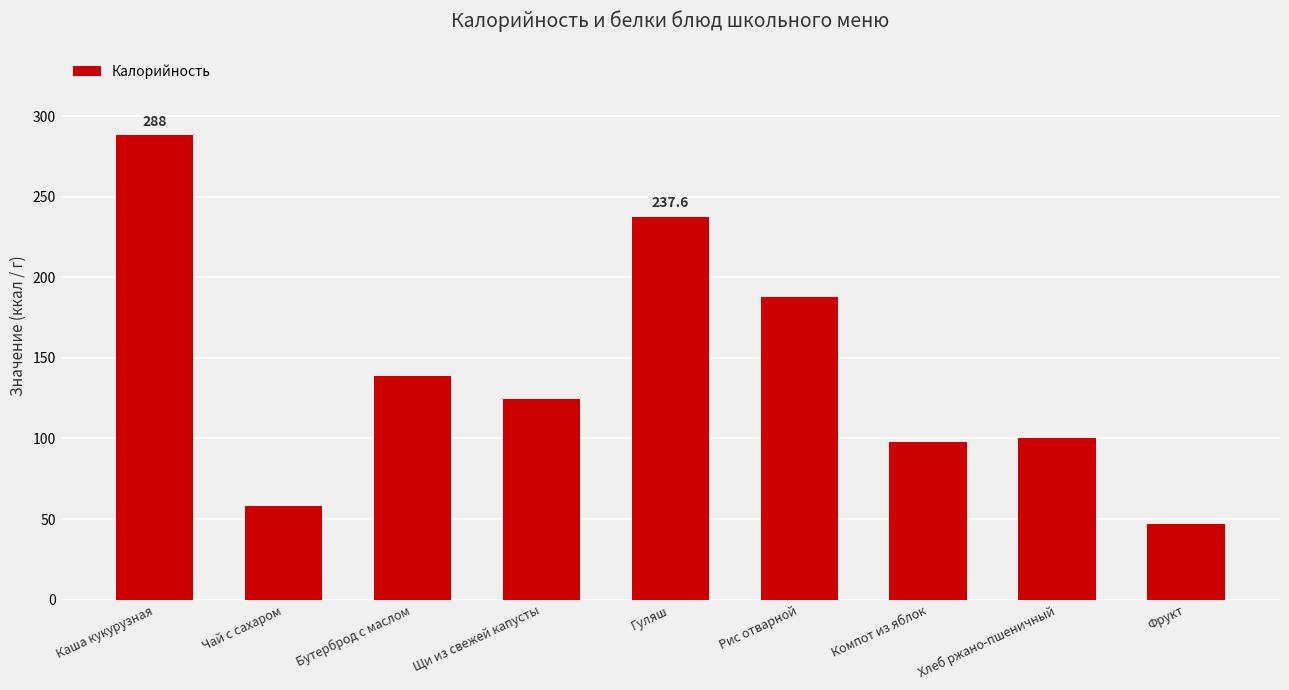

What is the minimum value shown in the chart?

47.0